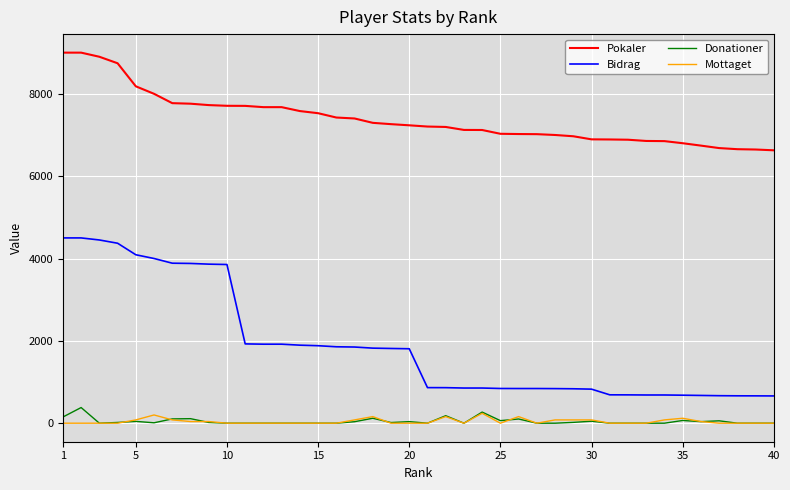

What is the difference between the maximum and minimum values in the Pokaler series?

2372